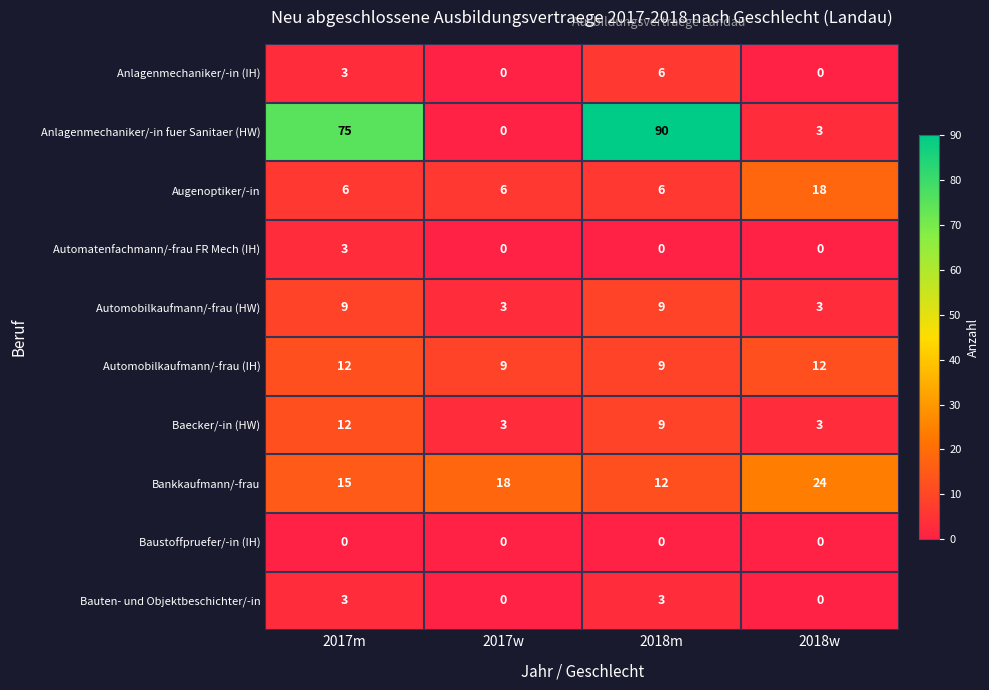

What is the sum of all Automobilkaufmann/-frau (HW) values?

24